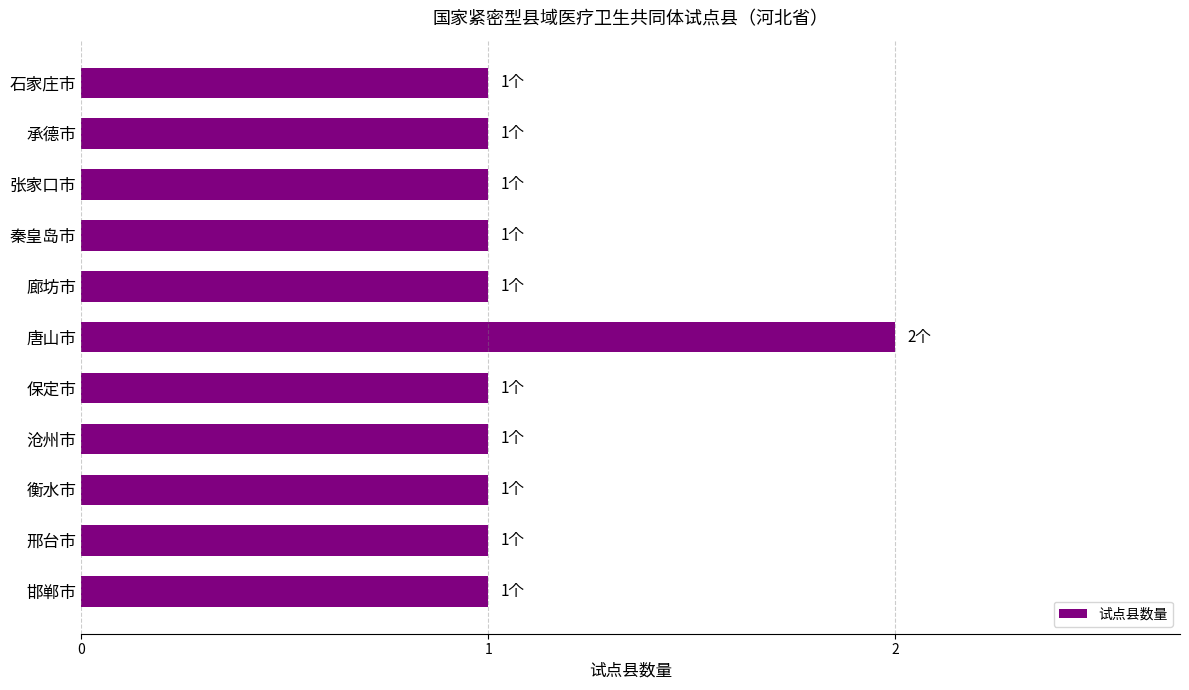

The value at 唐山市 is 2. True or false?

True